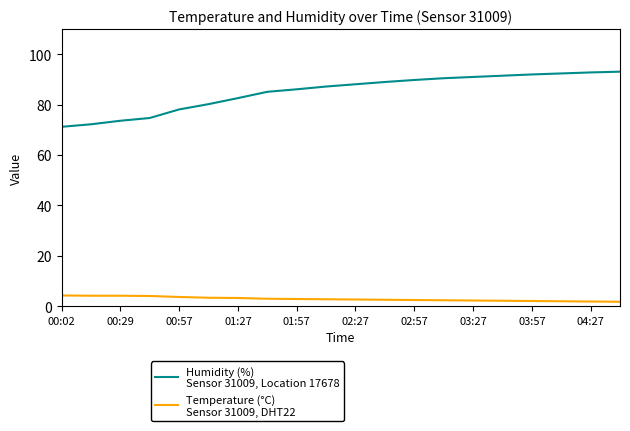

What is the greatest value displayed?

93.1